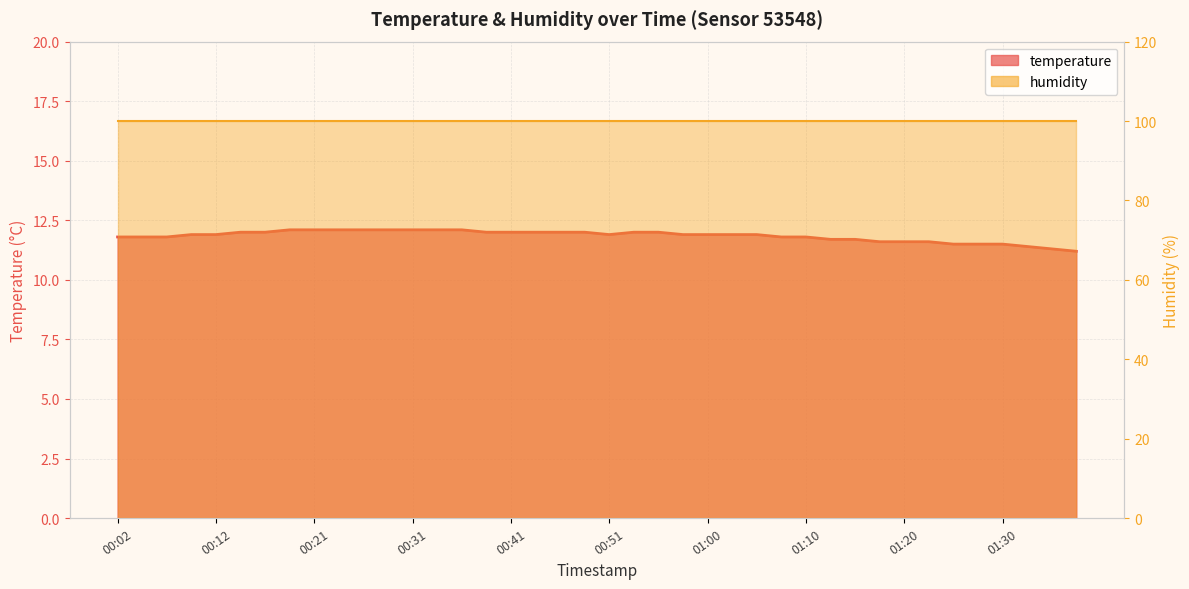

What is the ratio of the value at 00:24 to the value at 00:46?

1.0